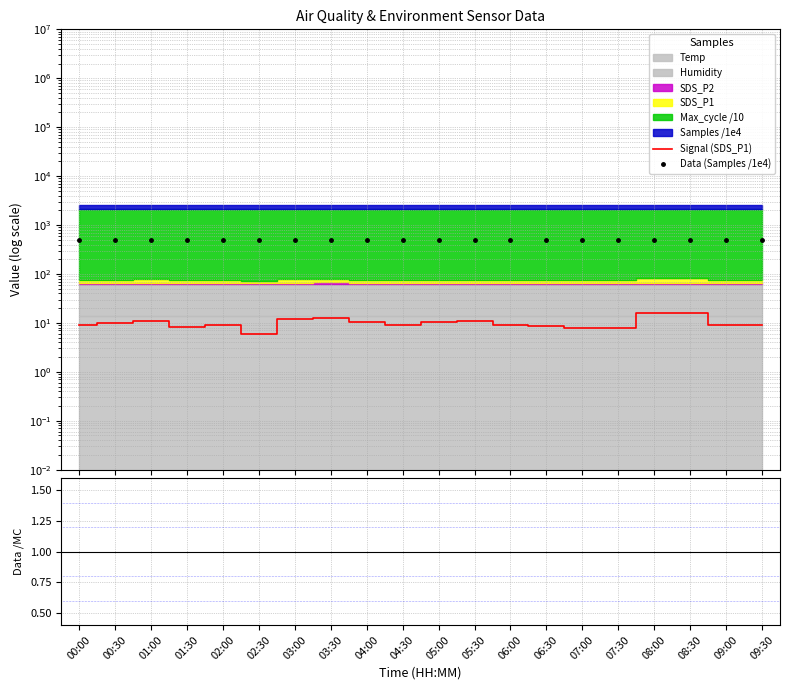

The value of Data/MC at 08:30 is 0.4. True or false?

False